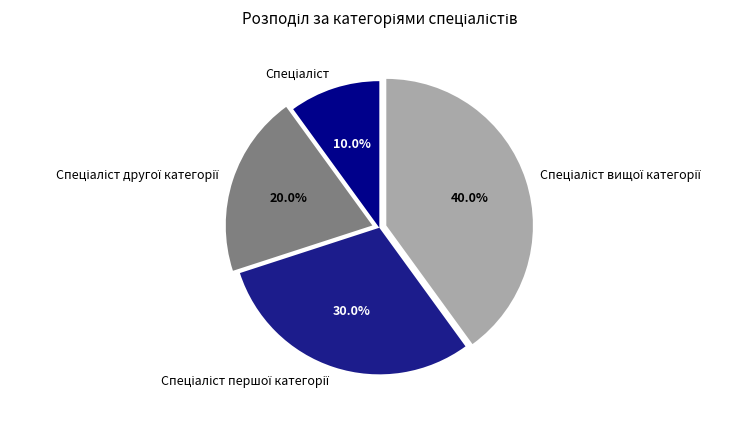

Is there any slice that represents more than half of the pie?

No